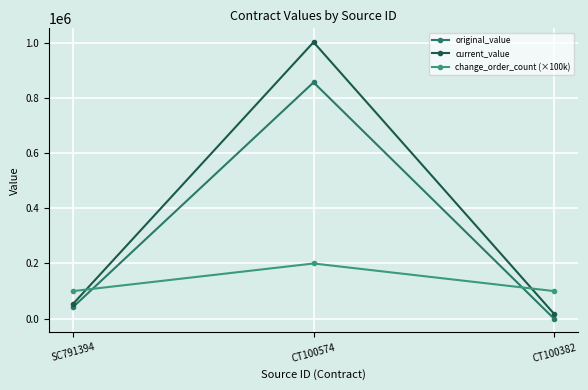

Reading left to right, transcribe all the data shown in this chart.

original_value: 42100.0	856420.0	0.0
current_value: 53653.6	1002211.4	17472.2
change_order_count (×100k): 100000.0	200000.0	100000.0